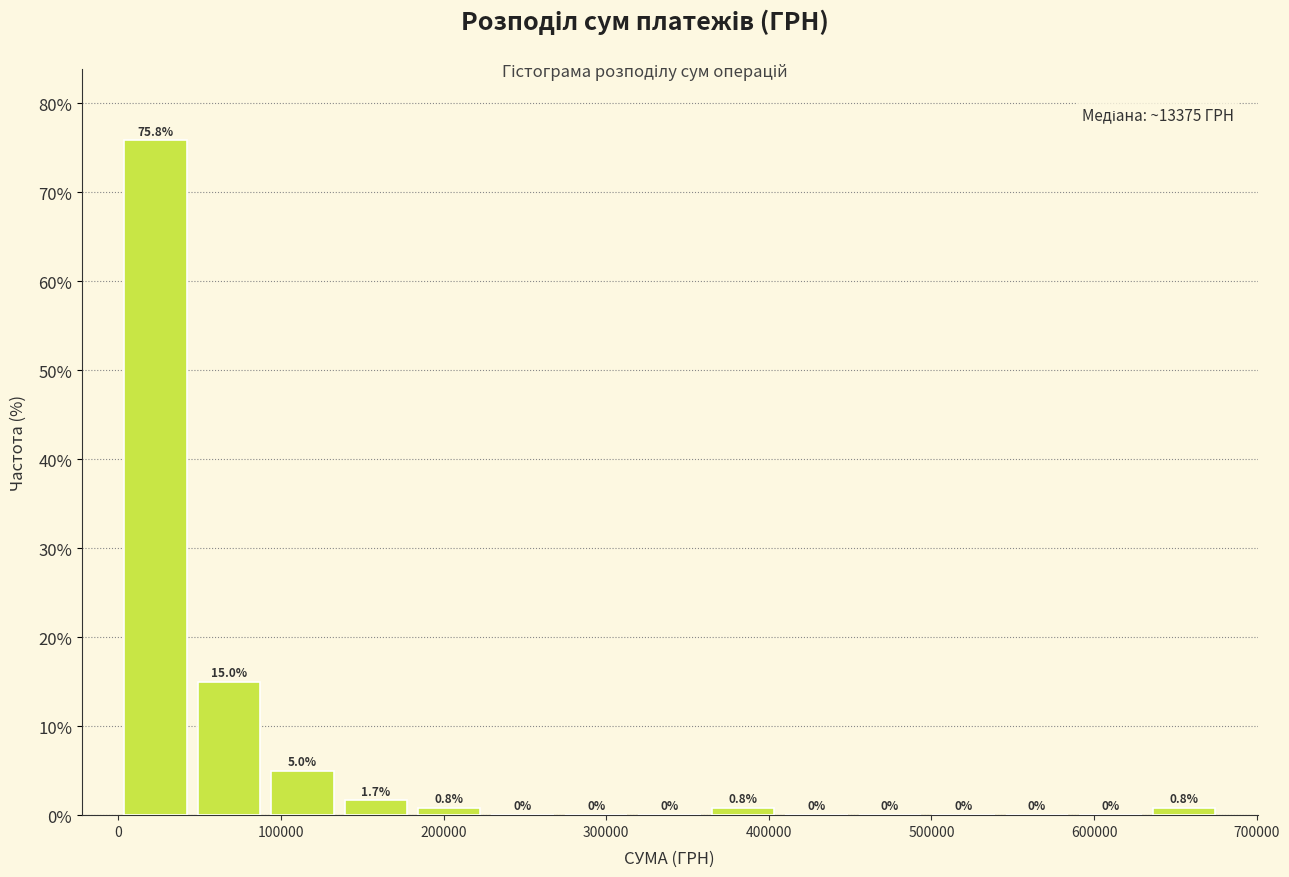

Which range on the x-axis has the tallest bar?

0 to 50000